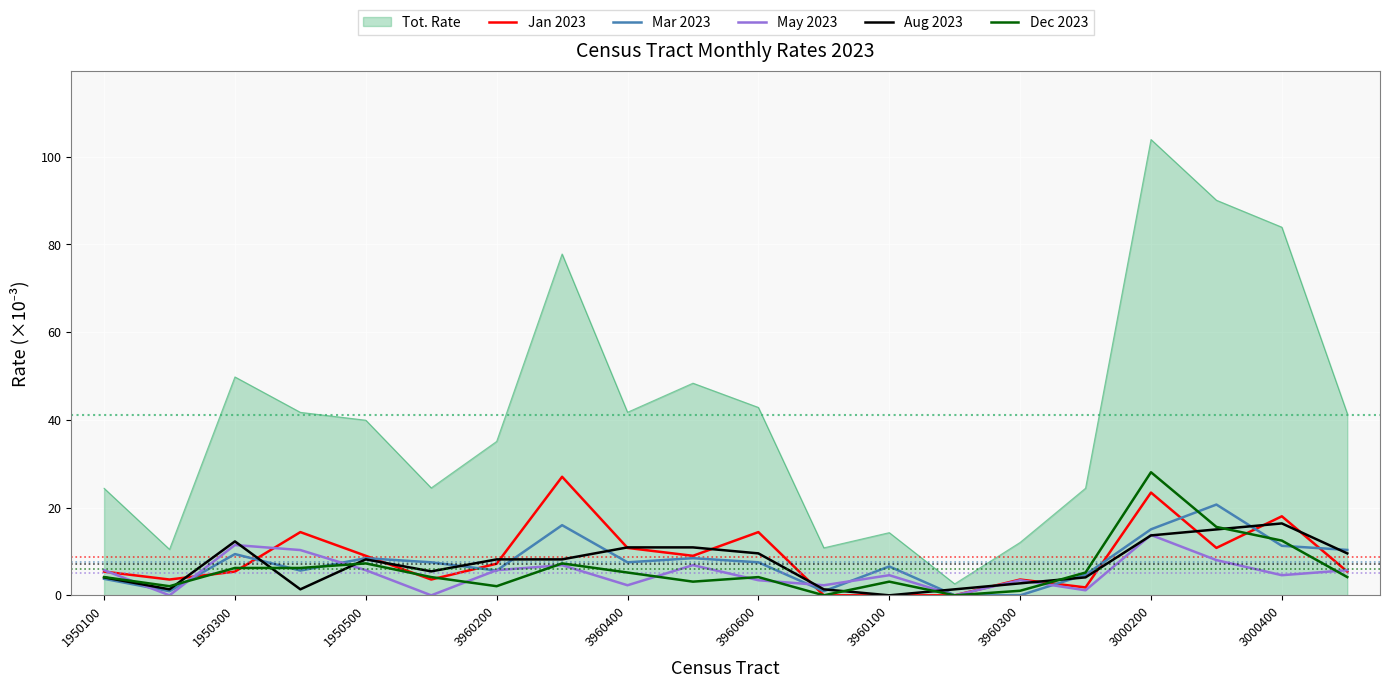

Which series has the largest total across all categories?

Tot. Rate